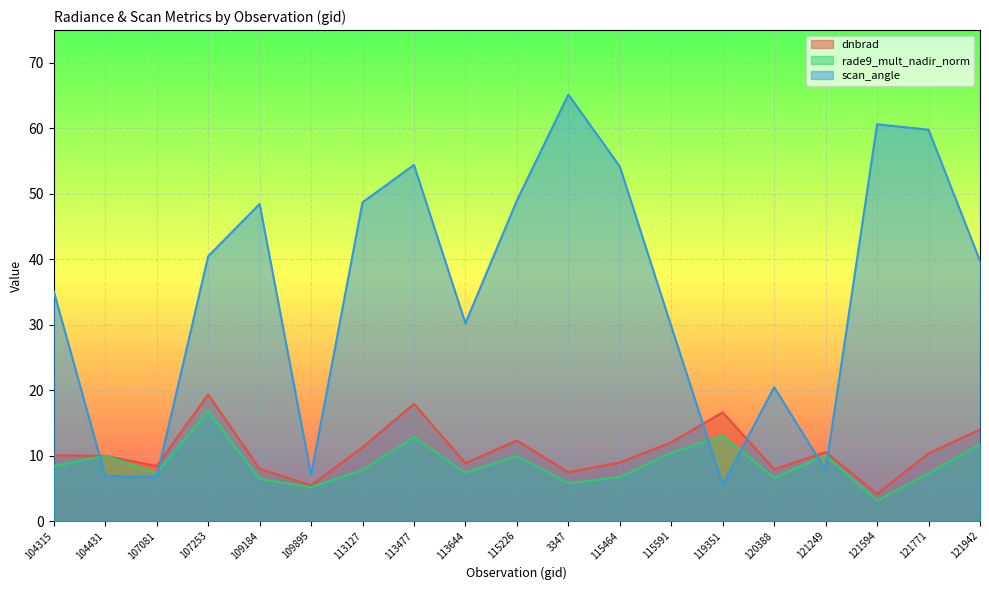

Is it true that rade9_mult_nadir_norm equals 3.5 at 120388?

False